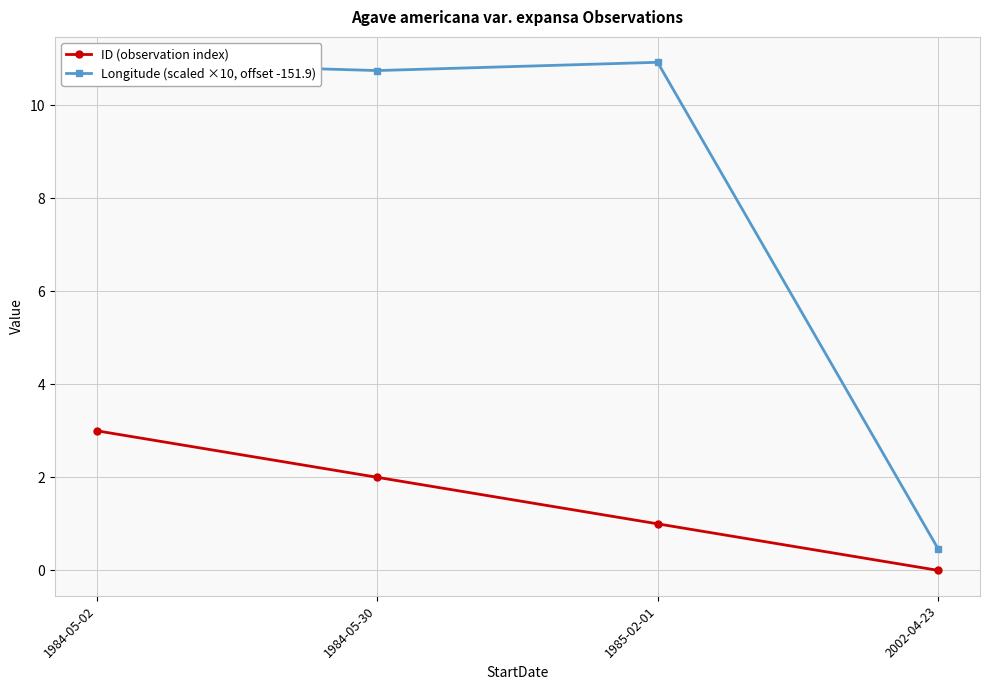

Read the Longitude (scaled ×10, offset -151.9) value at 1985-02-01.

10.9